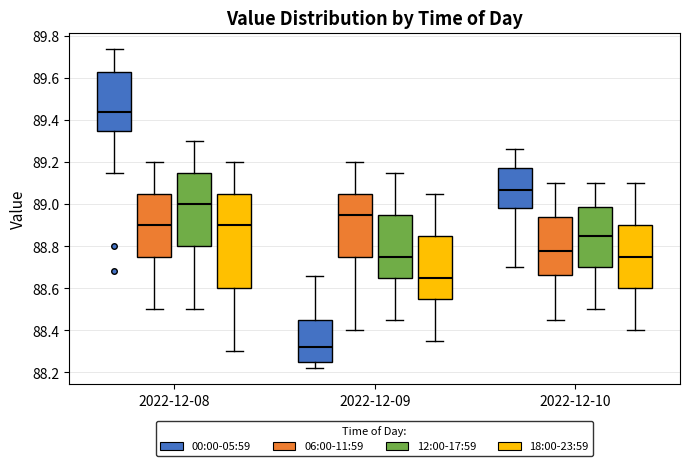

Which box's median line is the lowest?

2022-12-09 (00:00-05:59)